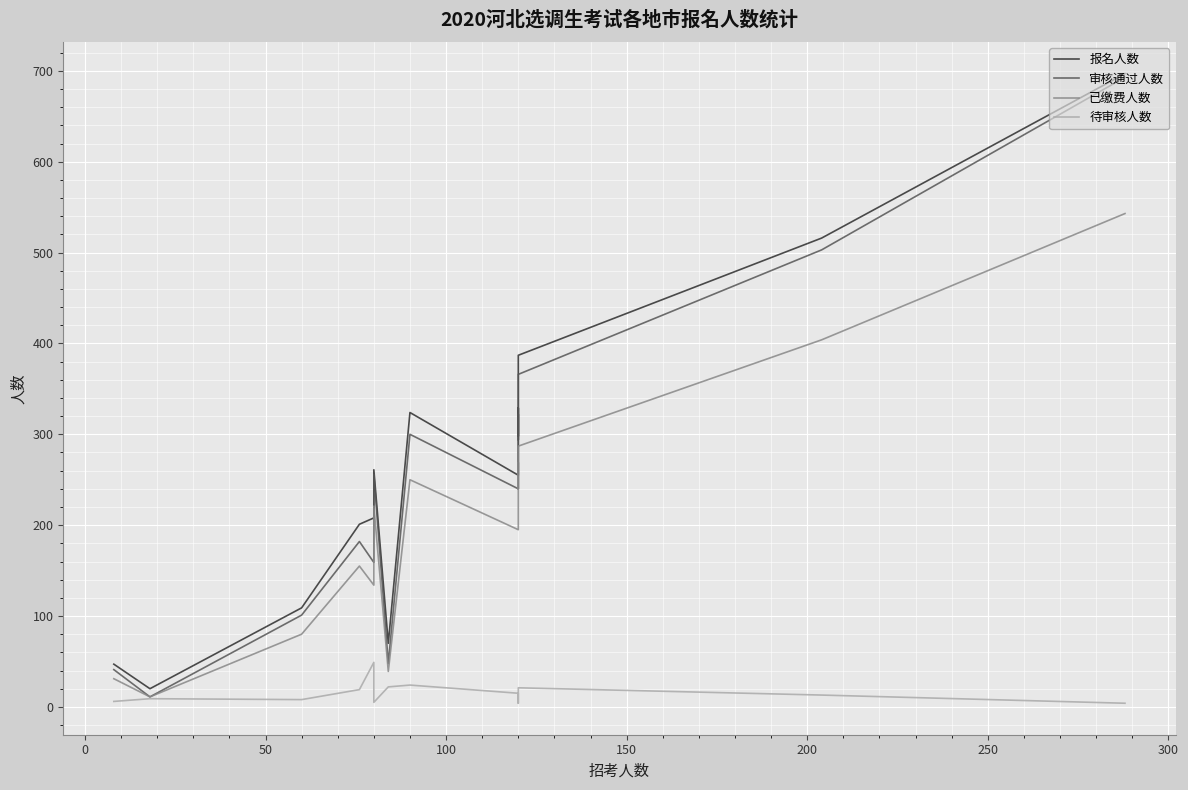

True or false: 已缴费人数 and 待审核人数 intersect in this chart.

False